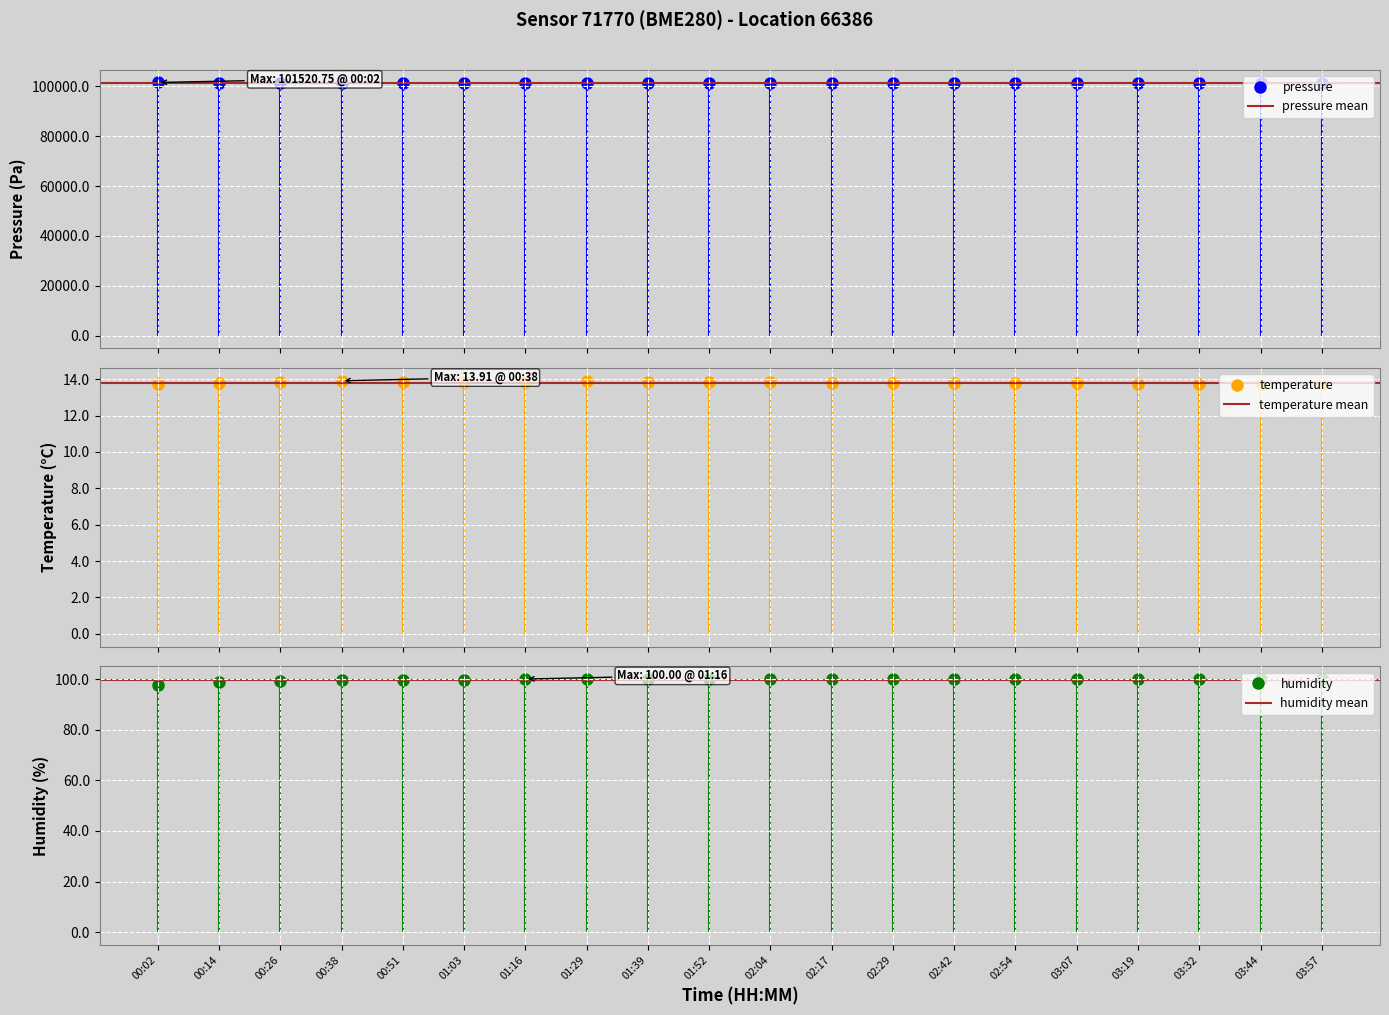

What is the average value of the humidity series?

99.7